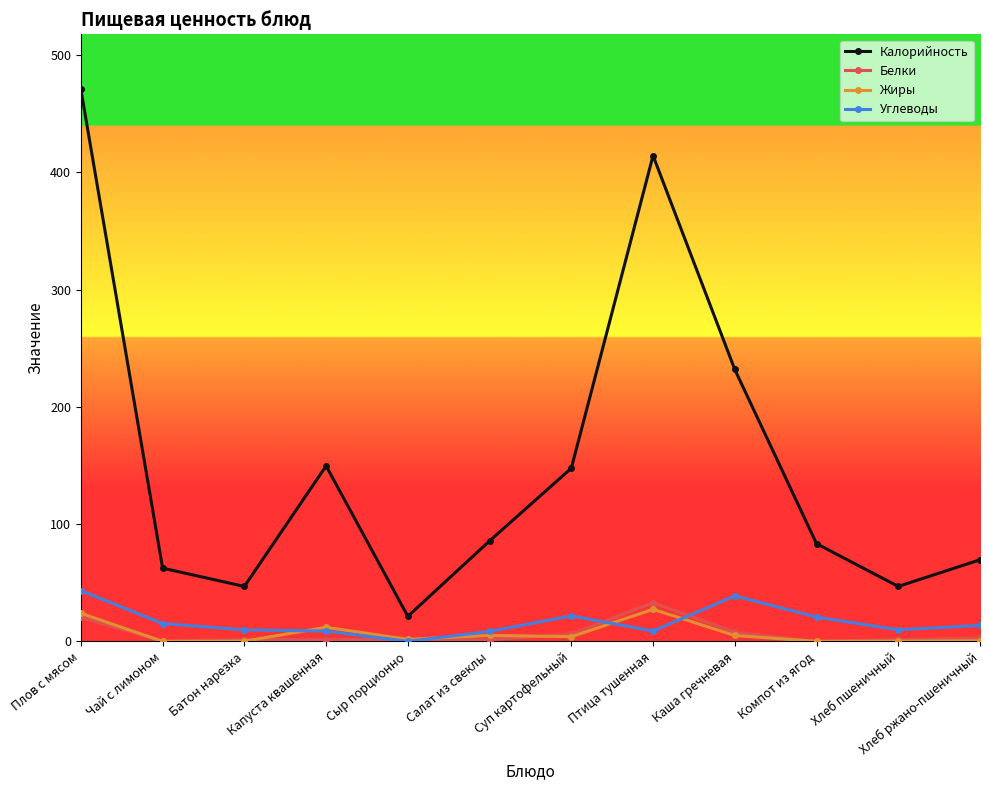

How many data points in Калорийность are above 85?

6